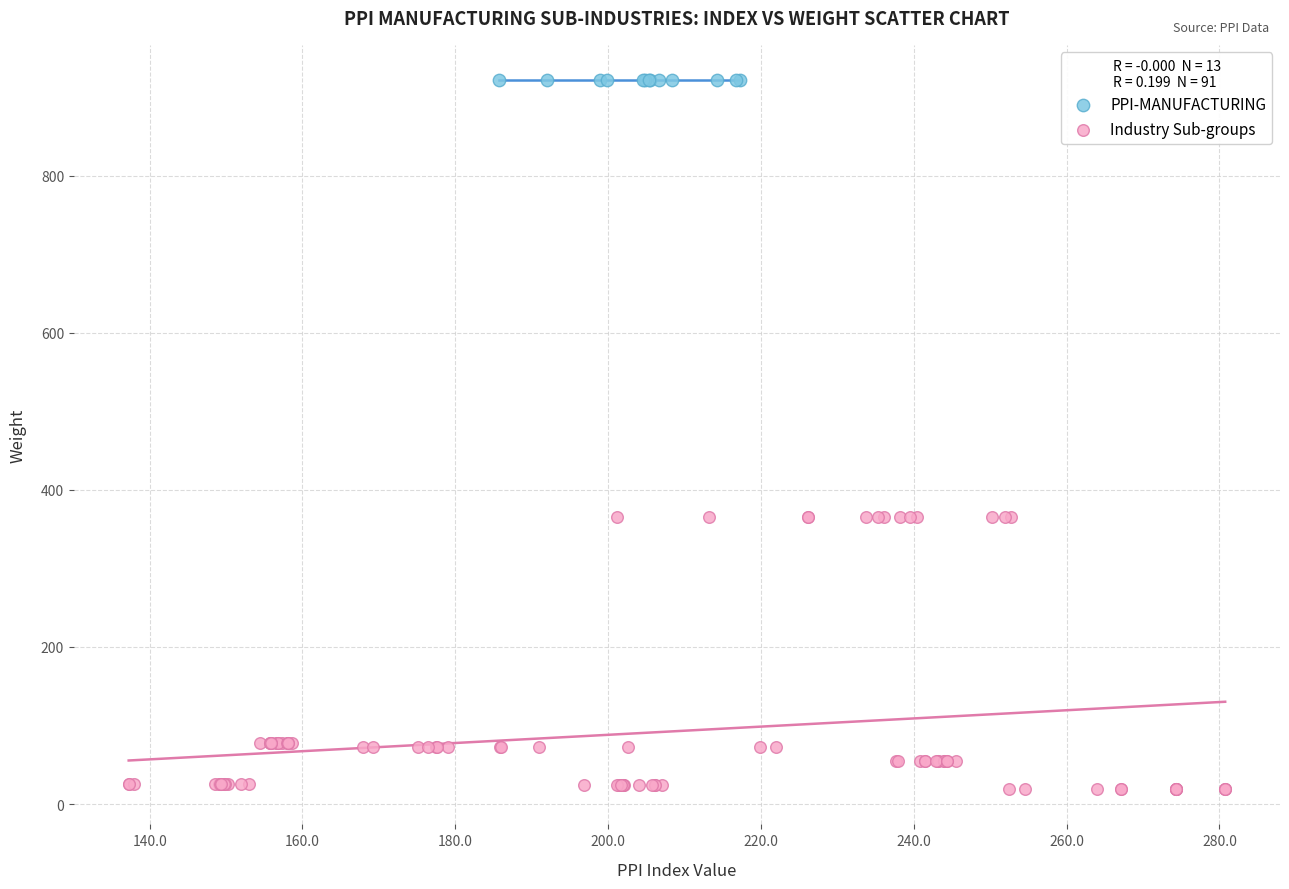

Which series contains the lowest Y value?

Industry Sub-groups